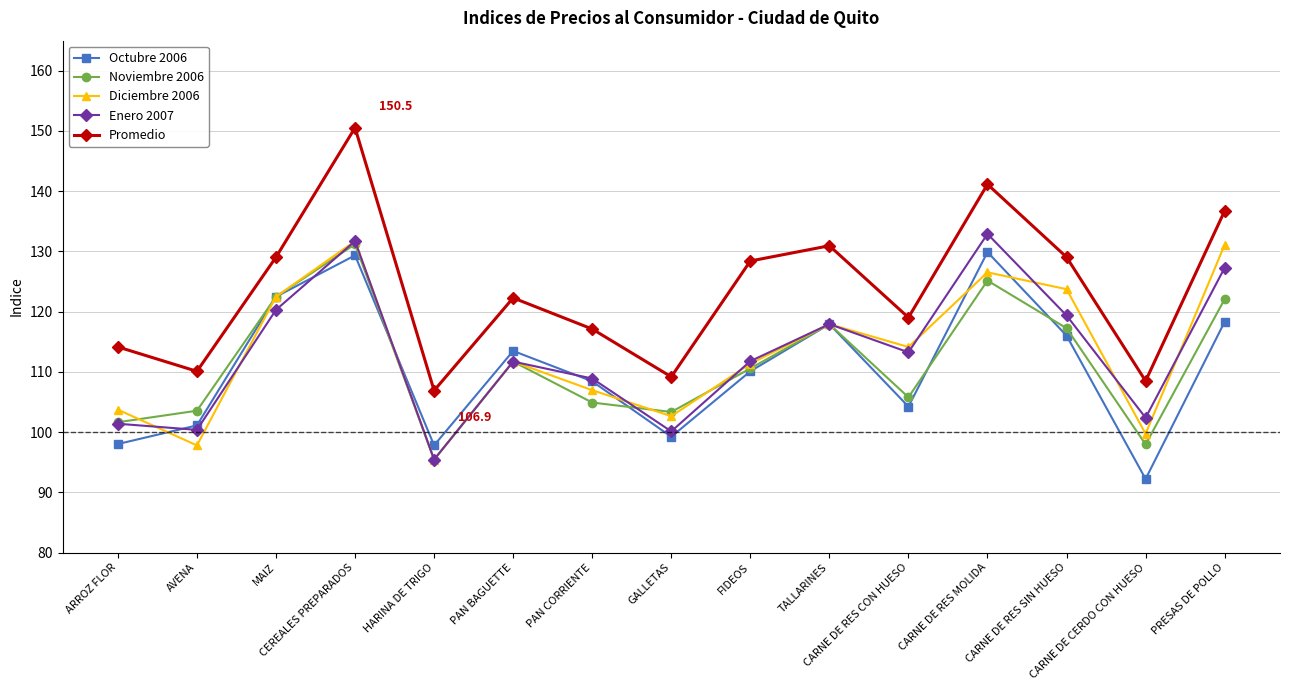

True or false: Octubre 2006 has a value of 98.0 at ARROZ FLOR.

True